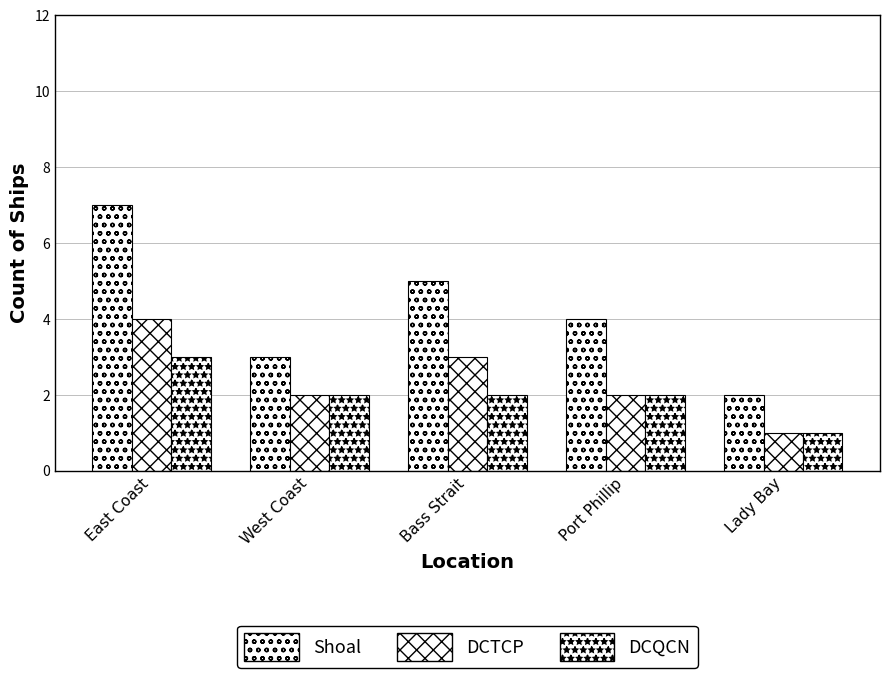

How many bars are there in each group?

3